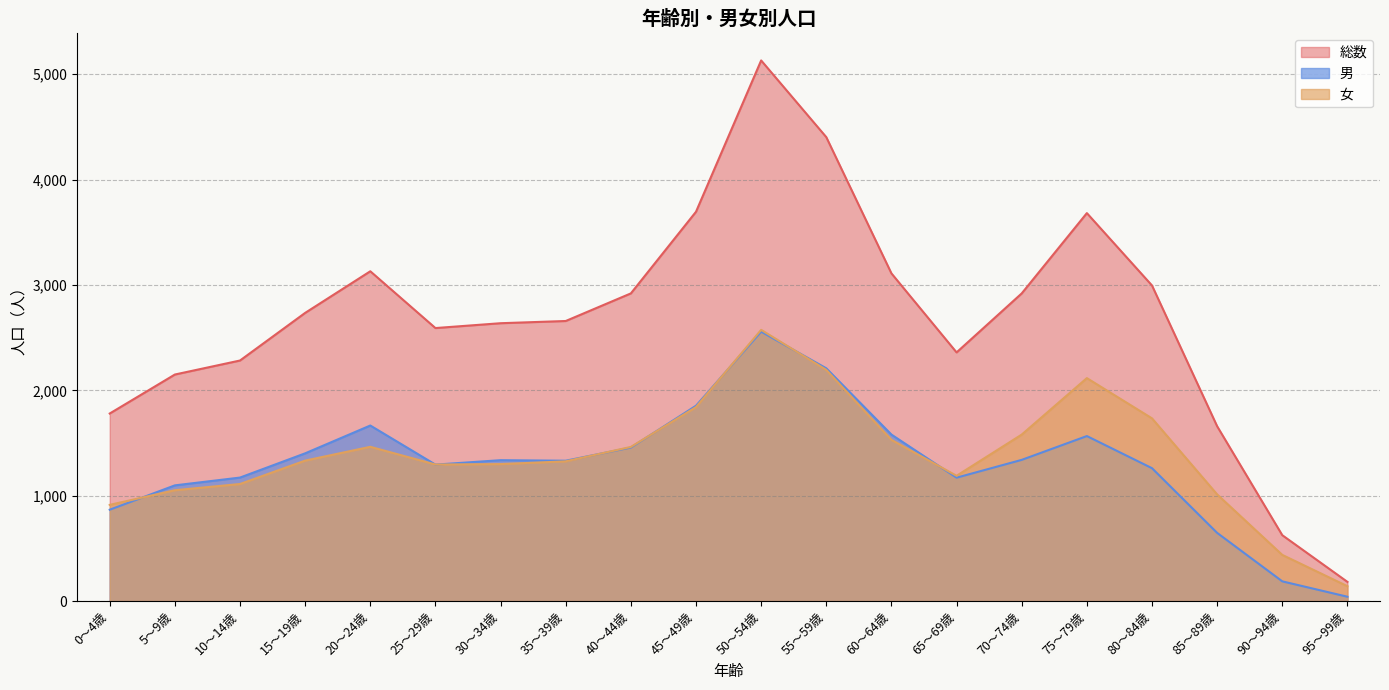

Reading right to left, what are all the values shown in this chart?

総数: 182	625	1659	2995	3682	2920	2360	3110	4403	5131	3695	2920	2658	2637	2591	3130	2735	2283	2150	1780
男: 41	187	647	1261	1566	1340	1171	1580	2209	2557	1854	1457	1332	1337	1295	1666	1402	1172	1098	867
女: 141	438	1012	1734	2116	1580	1189	1530	2194	2574	1841	1463	1326	1300	1296	1464	1333	1111	1052	913